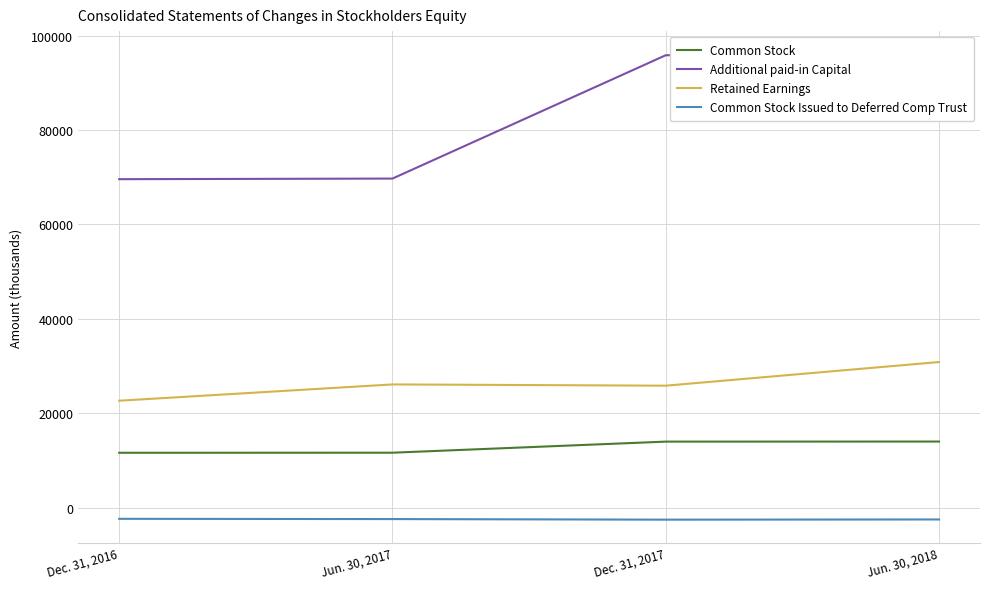

What value does the Additional paid-in Capital series have at Dec. 31, 2017, to the nearest 100?

95800